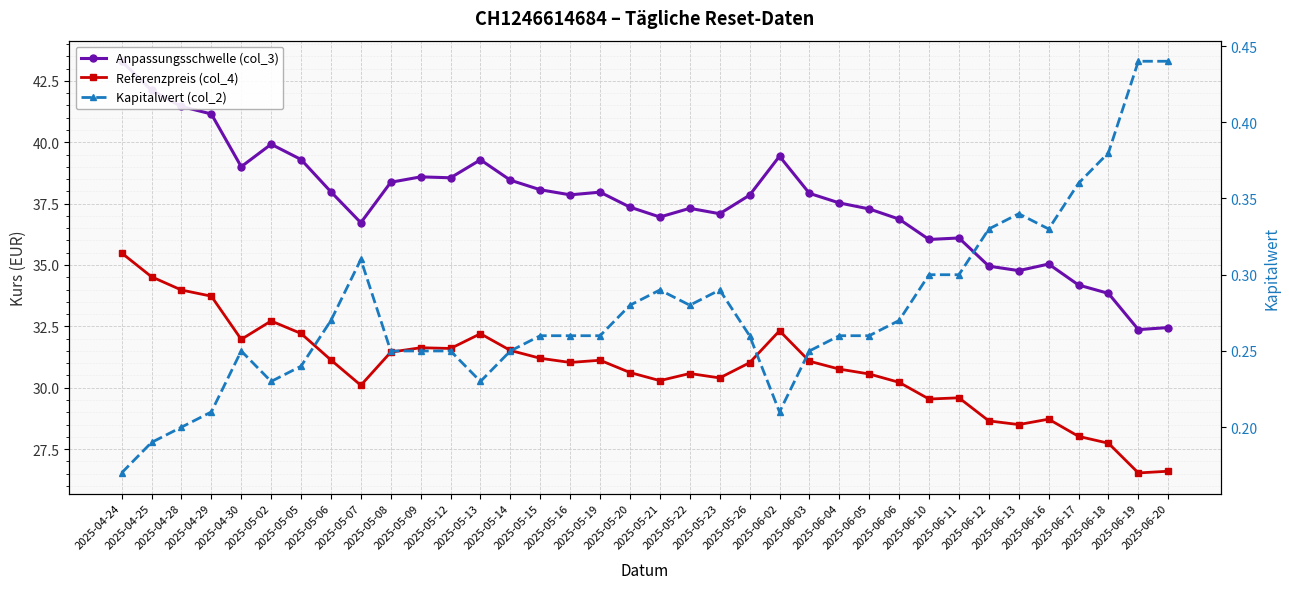

How many lines are shown in the chart?

3